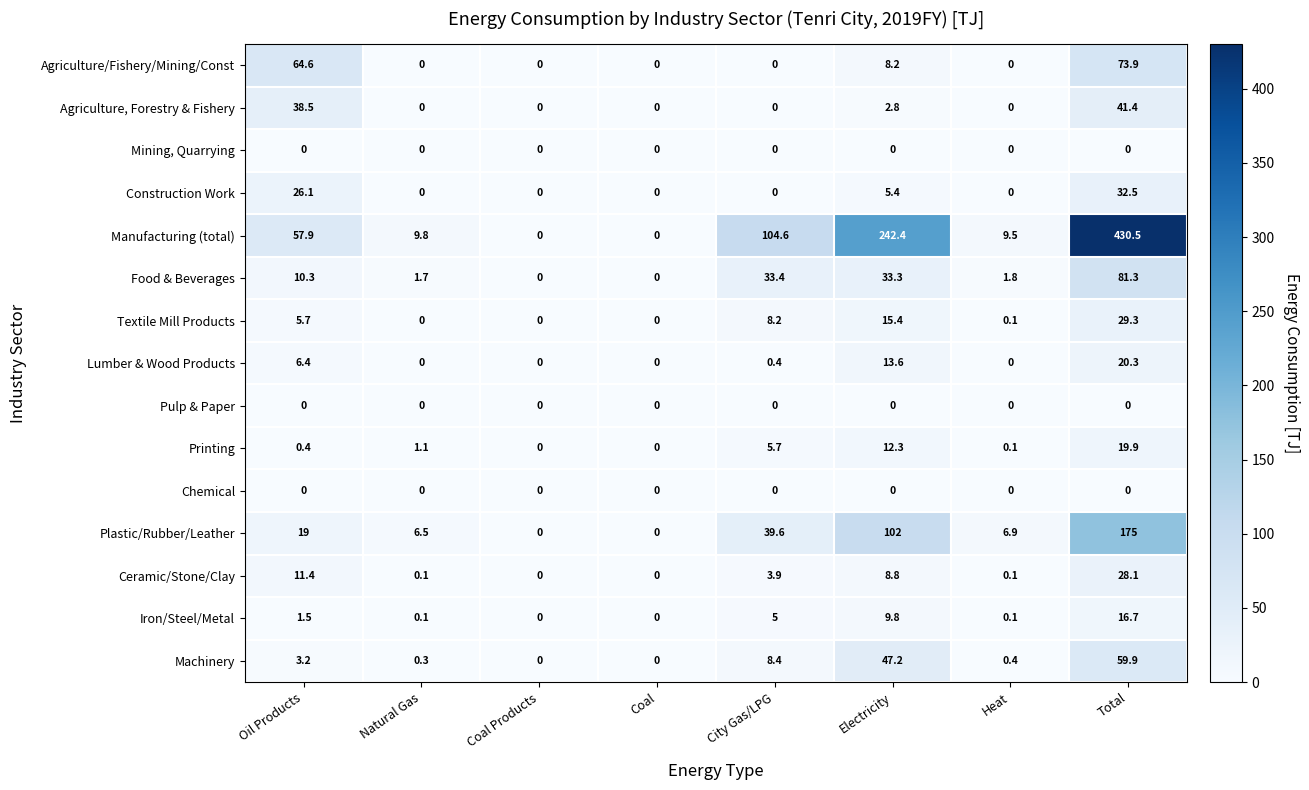

Which series changed the most between City Gas/LPG and Electricity?

Manufacturing (total)